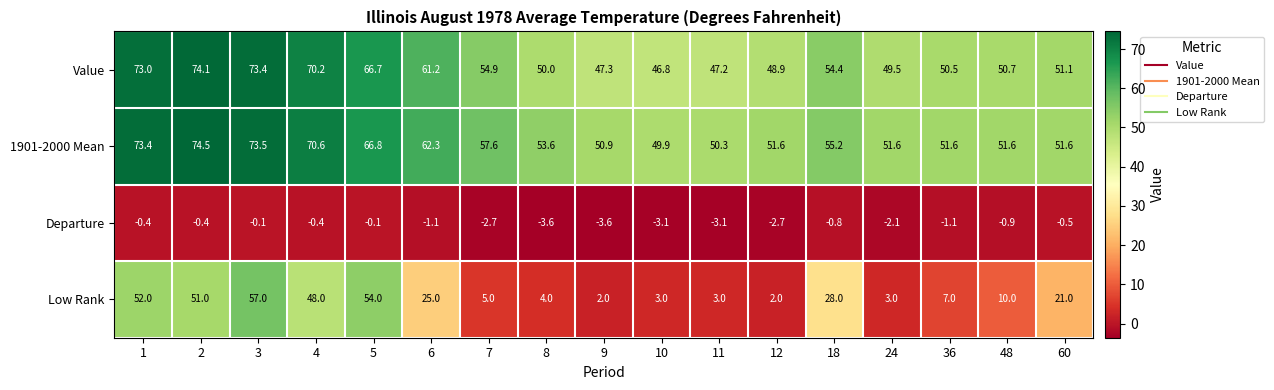

True or false: 1901-2000 Mean has a value of 83.0 at 60.

False